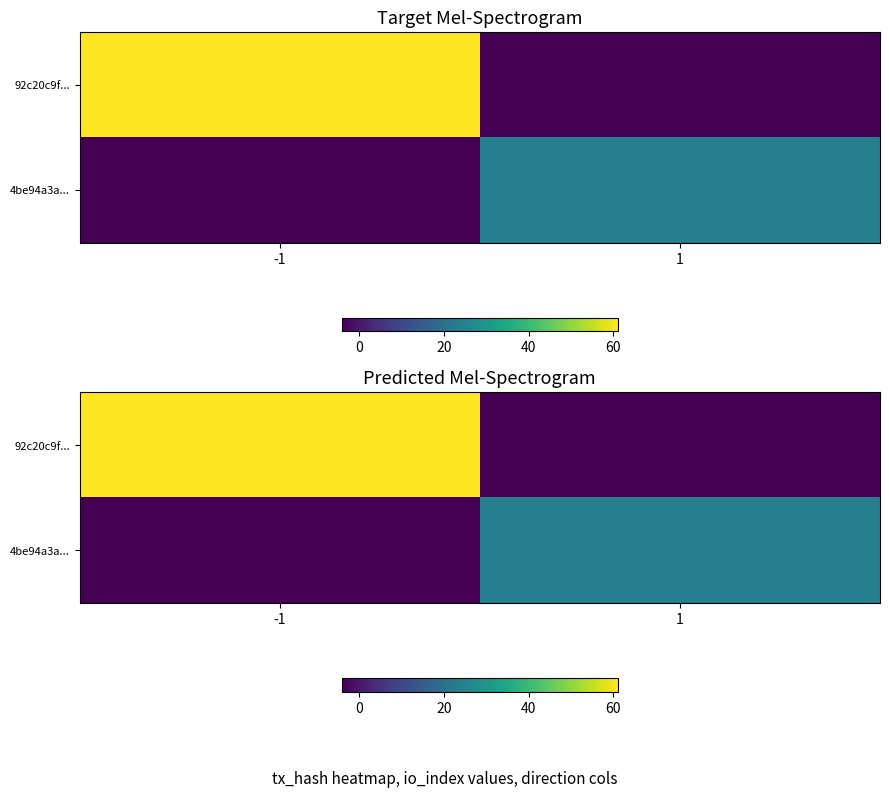

Count the number of categories in the chart.

2